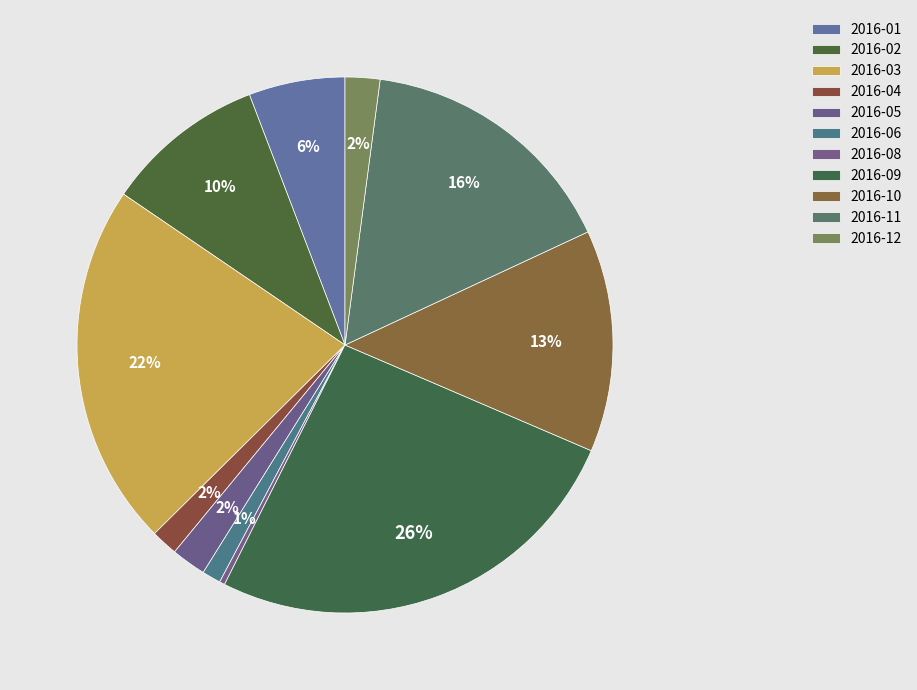

What is the largest slice in the pie chart?

2016-09